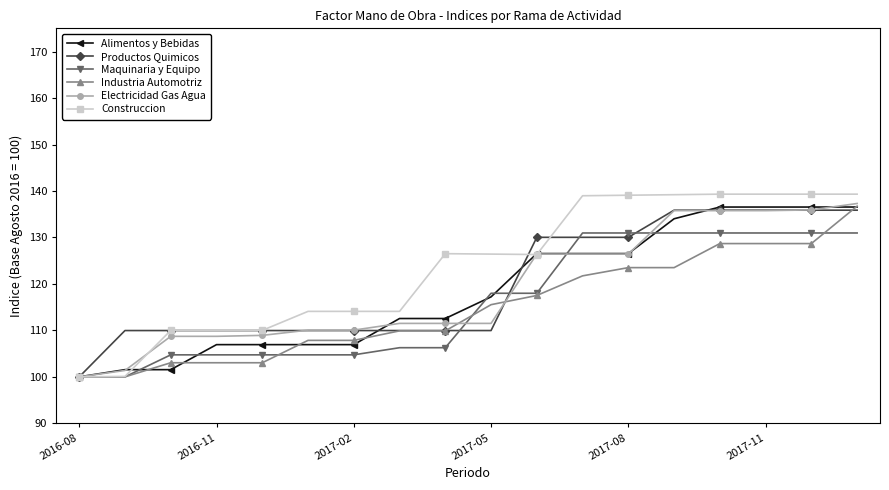

Which series has the largest total across all categories?

Construccion